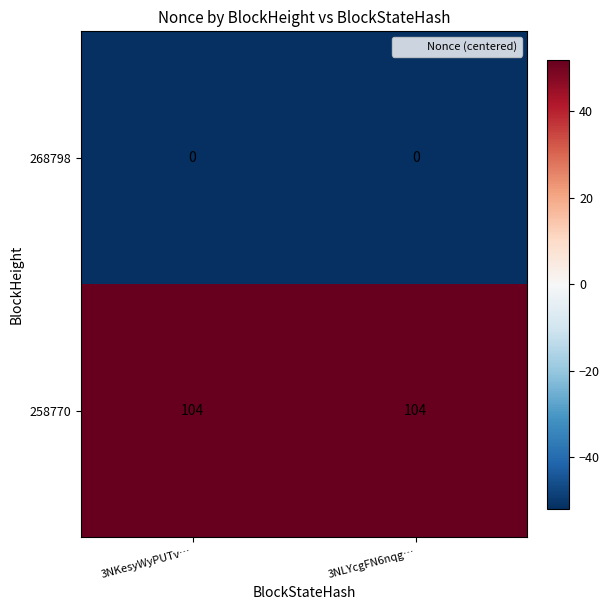

Which series has the largest total across all categories?

258770